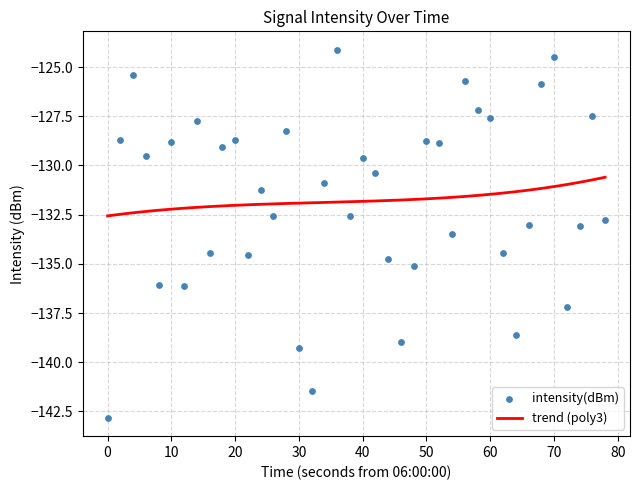

What is the lowest value of the trend (poly3) series?

-132.6